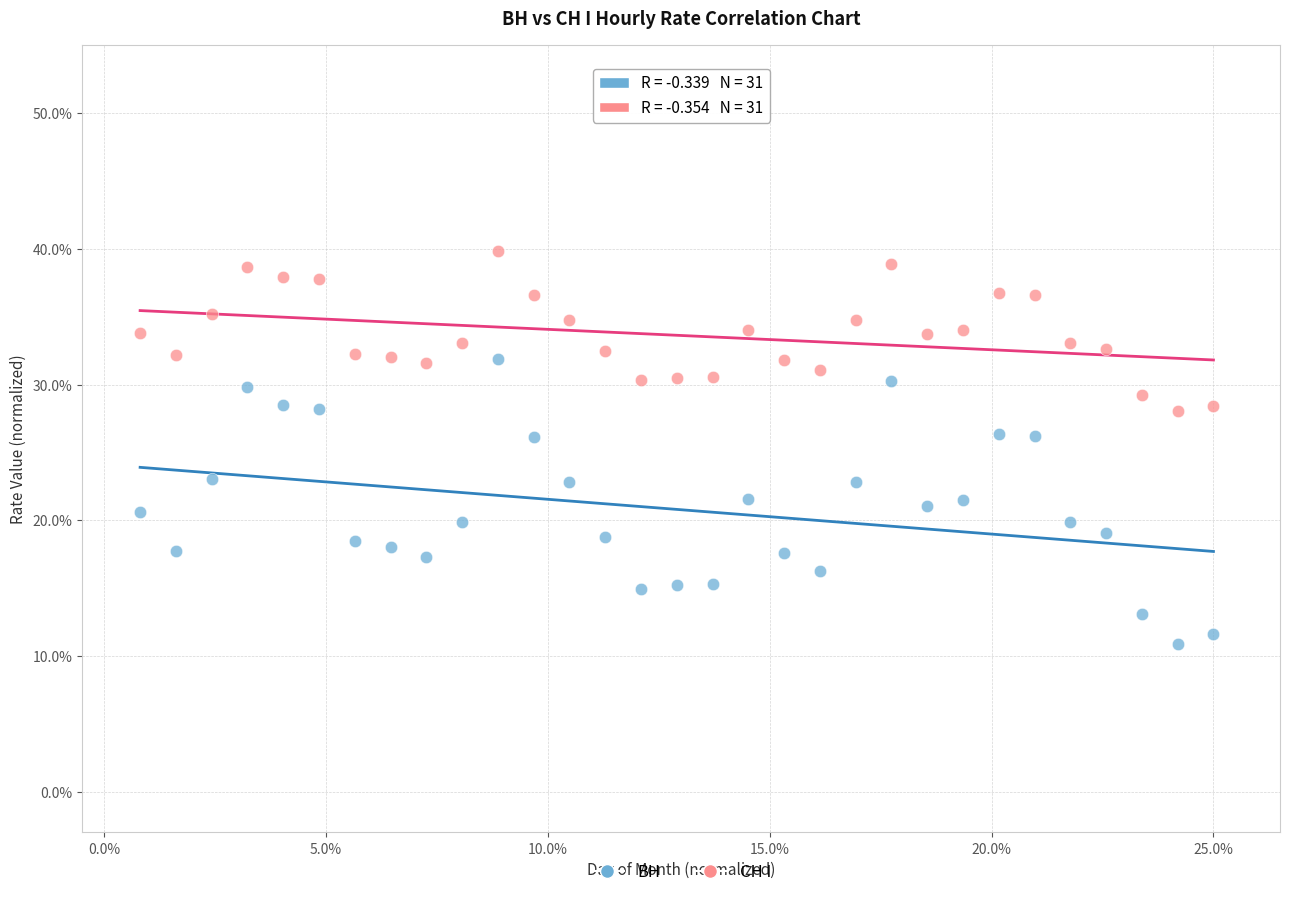

What are all the series names shown in the legend?

ВН, СН I